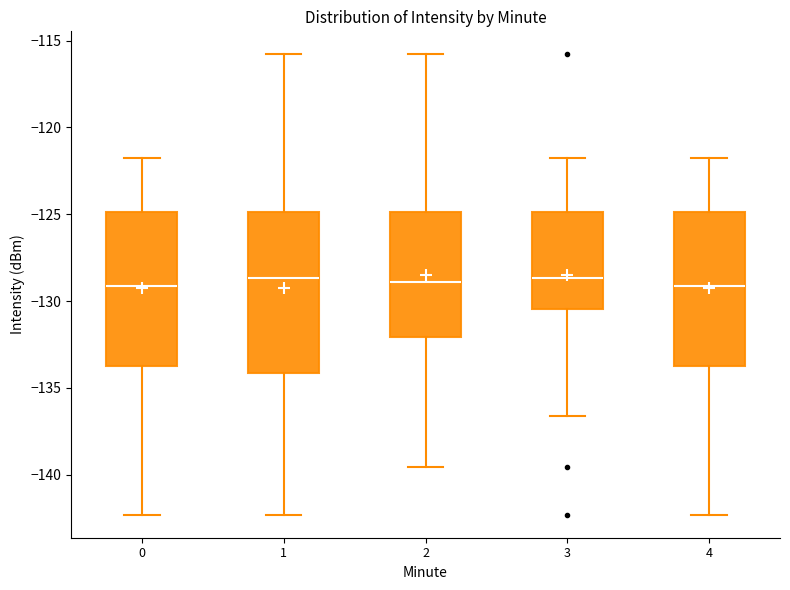

Reading left to right, read every box against the y-axis: the position of its median line, the range the box covers, and the ends of its whiskers. The values are not printed on the chart, so give them approximately, as read against the axis.

0: median -129.0, box -133.5 to -125.0, whiskers -142.5 to -121.5
1: median -128.5, box -134.0 to -125.0, whiskers -142.5 to -116.0
2: median -129.0, box -132.0 to -125.0, whiskers -139.5 to -116.0
3: median -128.5, box -130.5 to -125.0, whiskers -136.5 to -121.5
4: median -129.0, box -133.5 to -125.0, whiskers -142.5 to -121.5